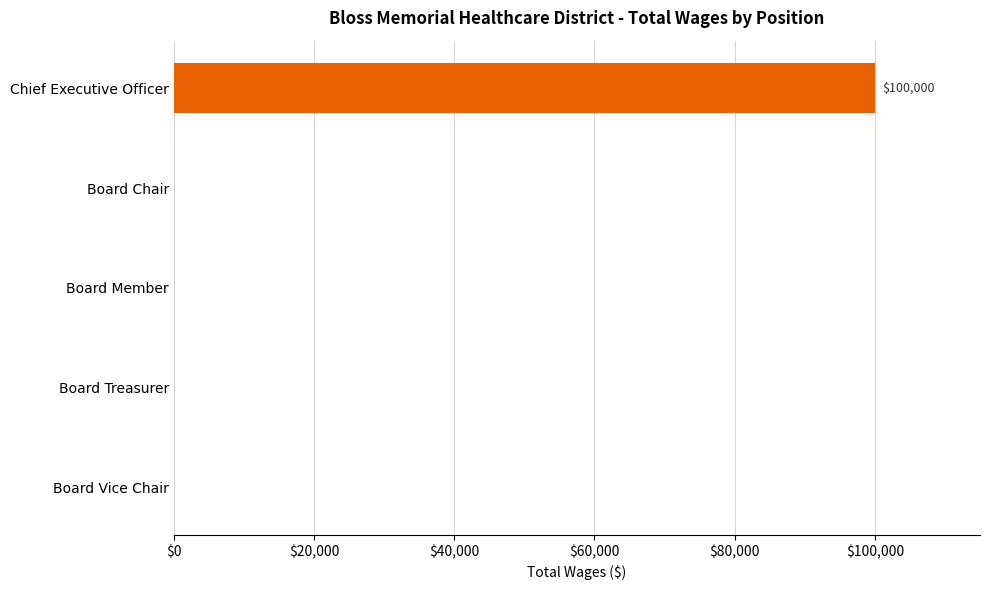

True or false: the data shows 67828 at Chief Executive Officer.

False